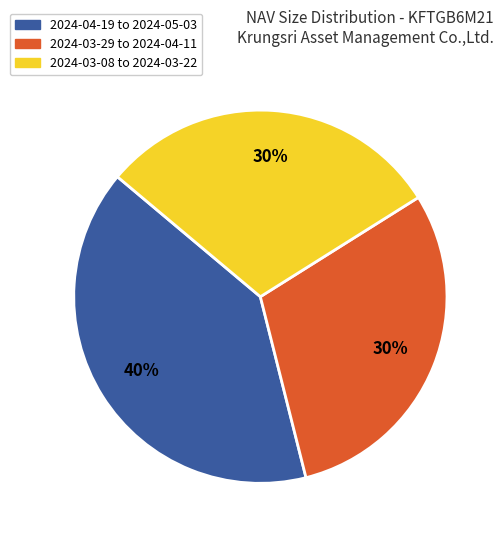

Which has a higher value, 2024-04-19 to 2024-05-03 or 2024-03-29 to 2024-04-11?

2024-04-19 to 2024-05-03